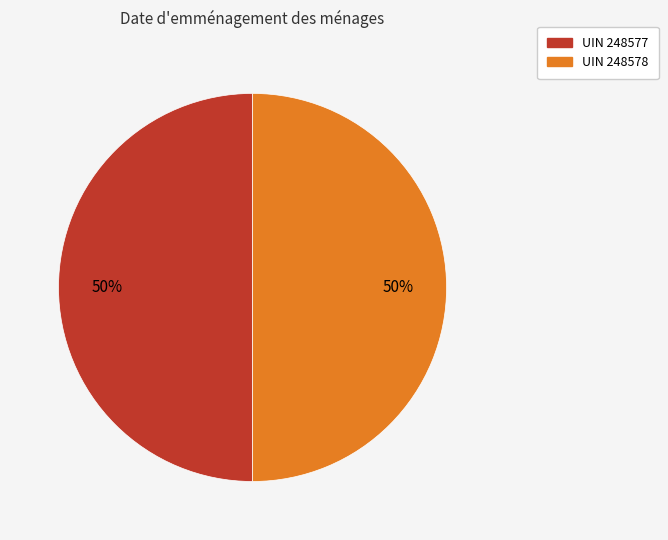

To the nearest percent, what is the average slice percentage?

50%